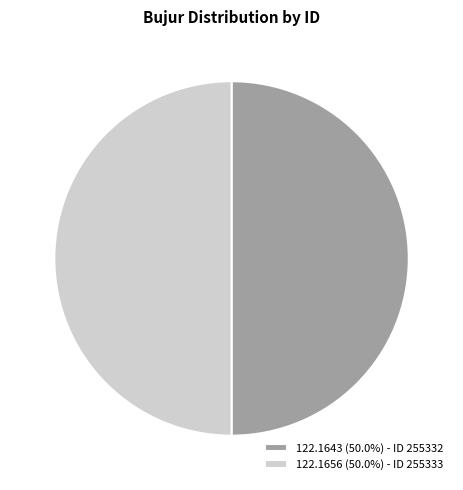

Is the sum of 122.1643 (50.0%) - ID 255332 and 122.1656 (50.0%) - ID 255333 greater than half?

Yes